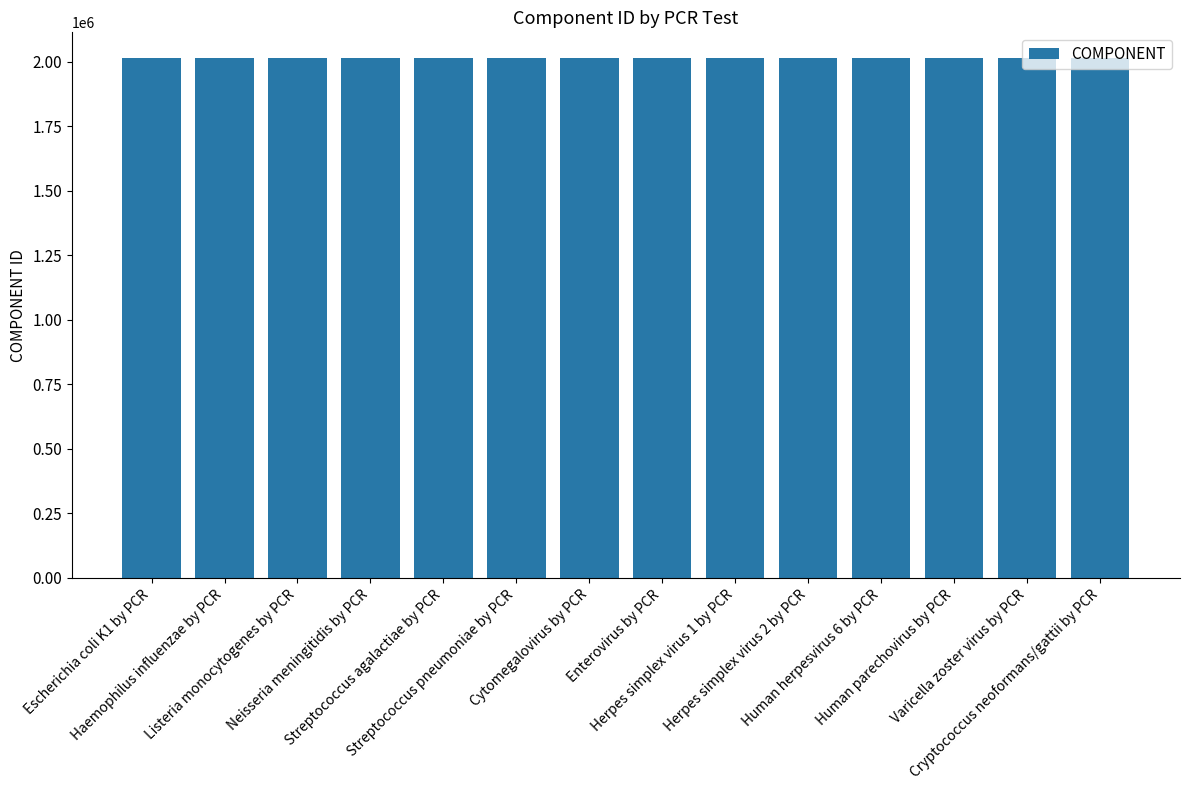

What is the value of the 12th bar from the left?

2013316